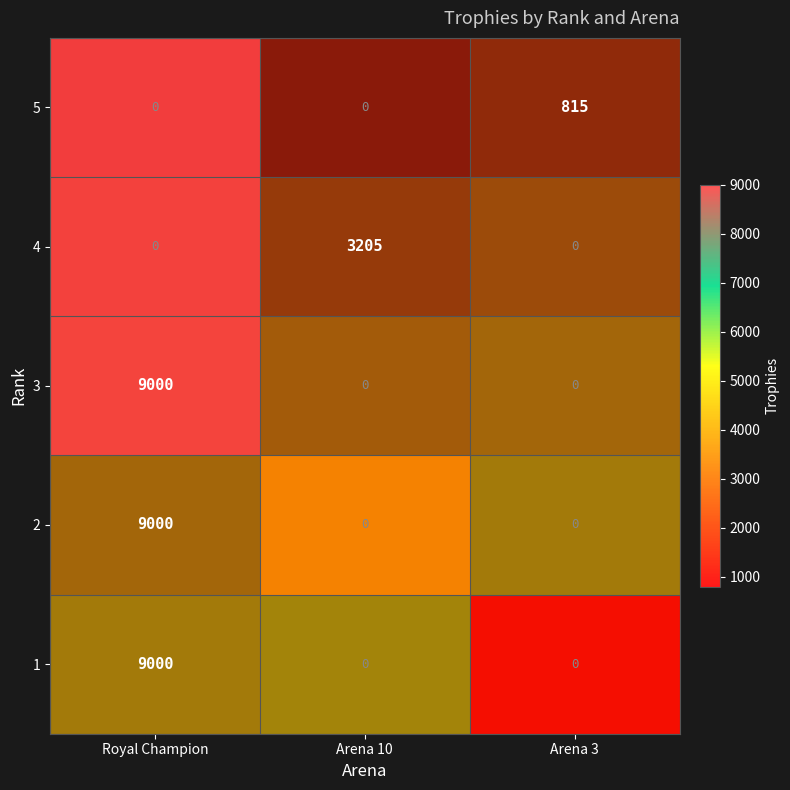

How many distinct data groups are displayed?

5